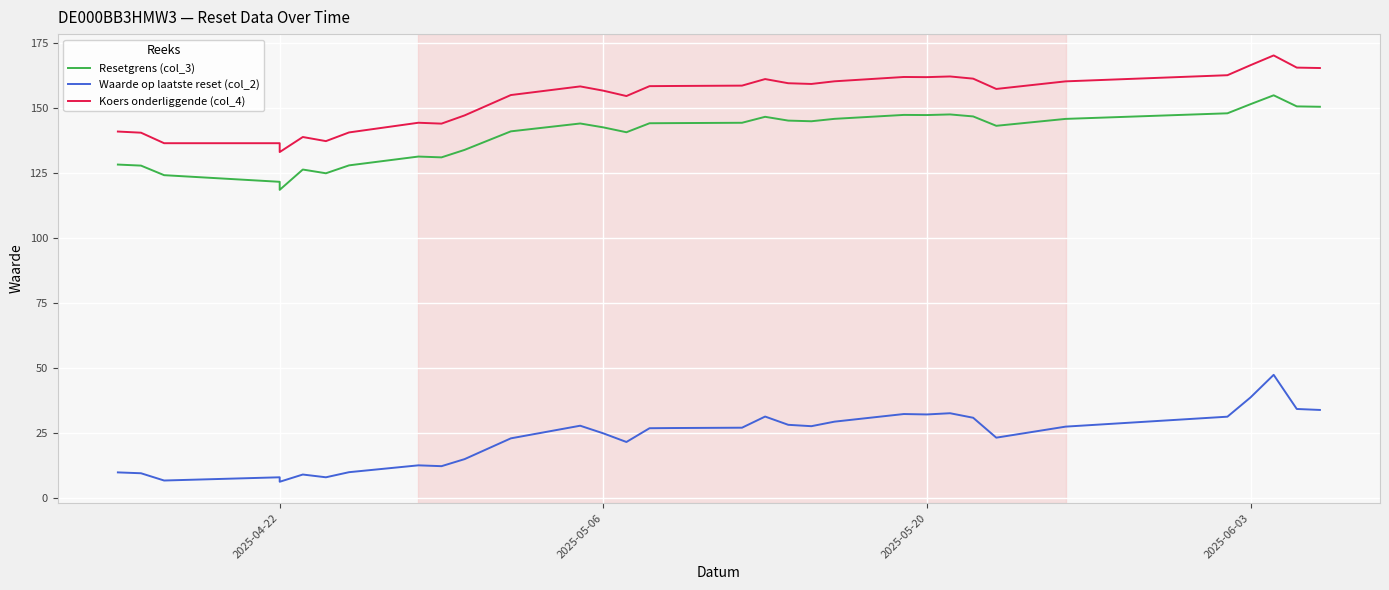

How many values in the Koers onderliggende (col_4) series are below 158?

15